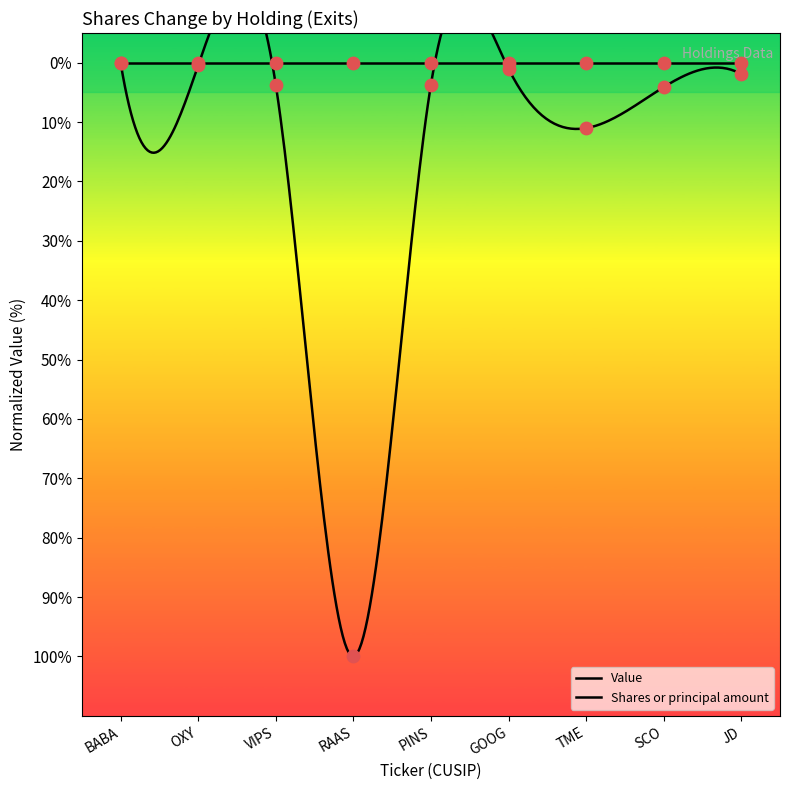

What is the change in value from BABA to TME?

-10.9